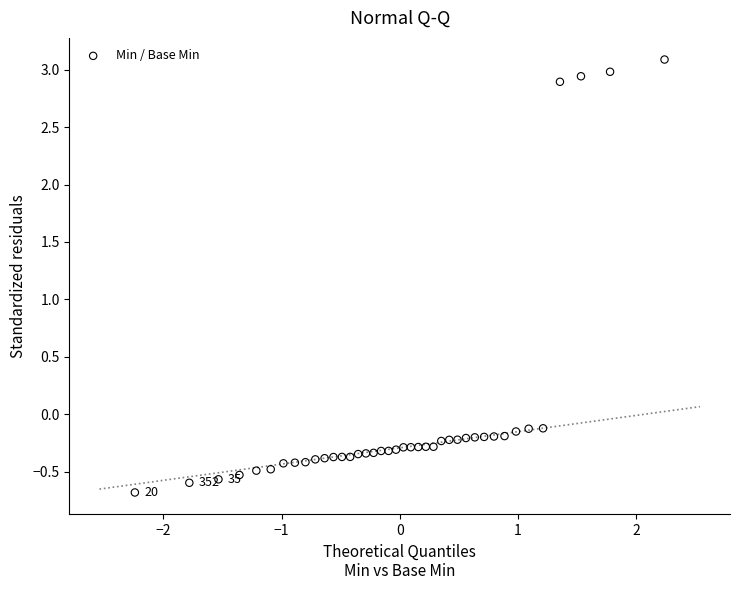

What is the range of Y values (max minus min)?

3.8